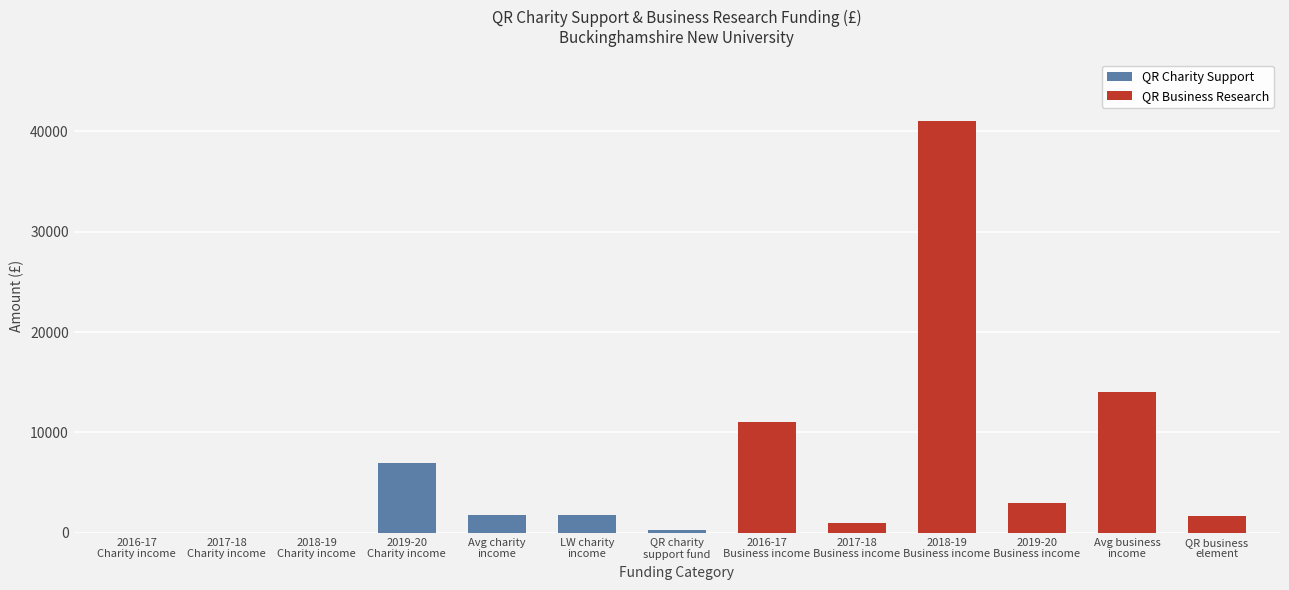

The value at LW charity
income is 1750. True or false?

True